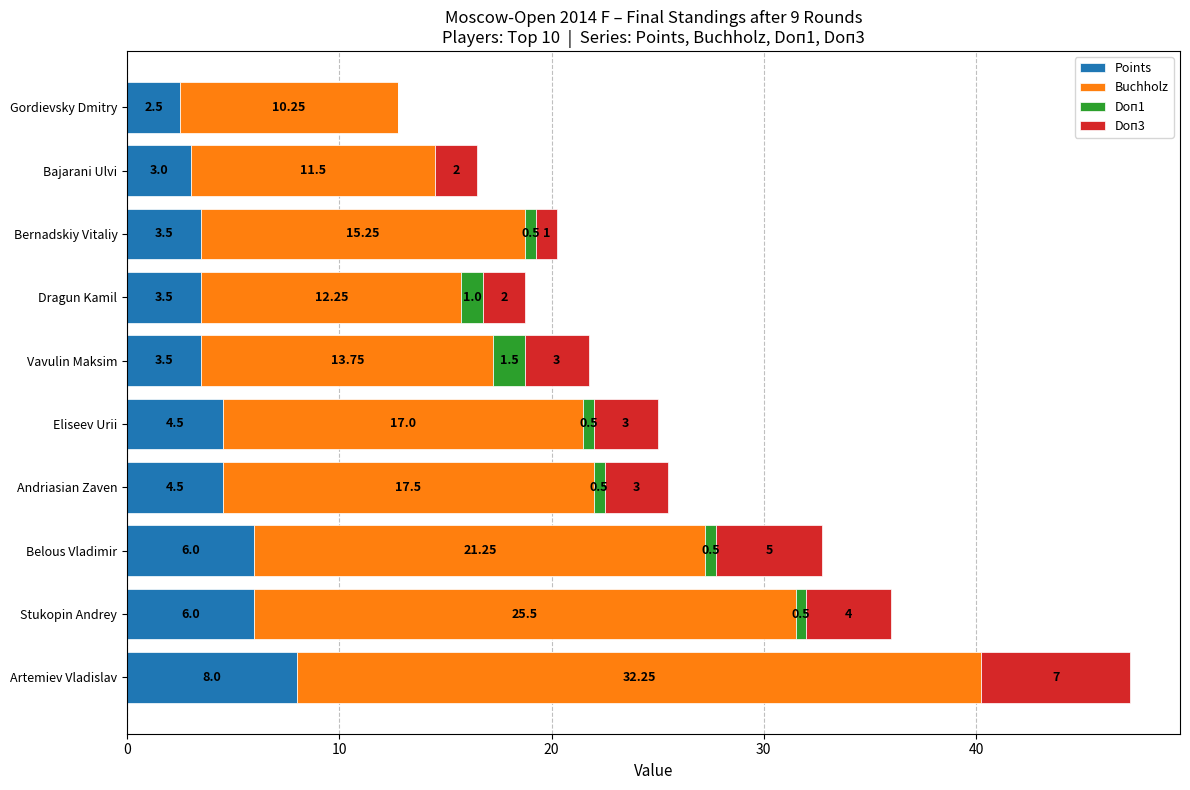

How many data points in Points are above 4?

5